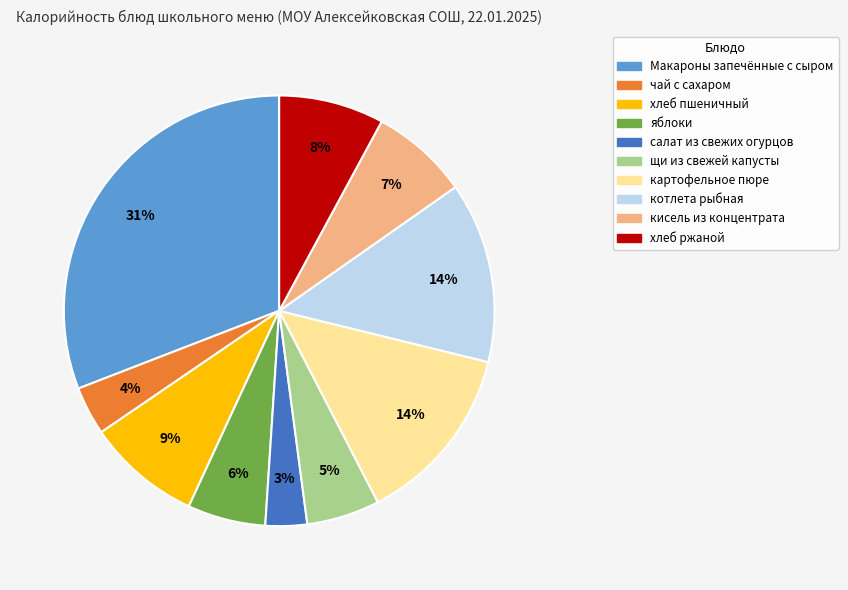

Does котлета рыбная account for over 50% of the chart?

No